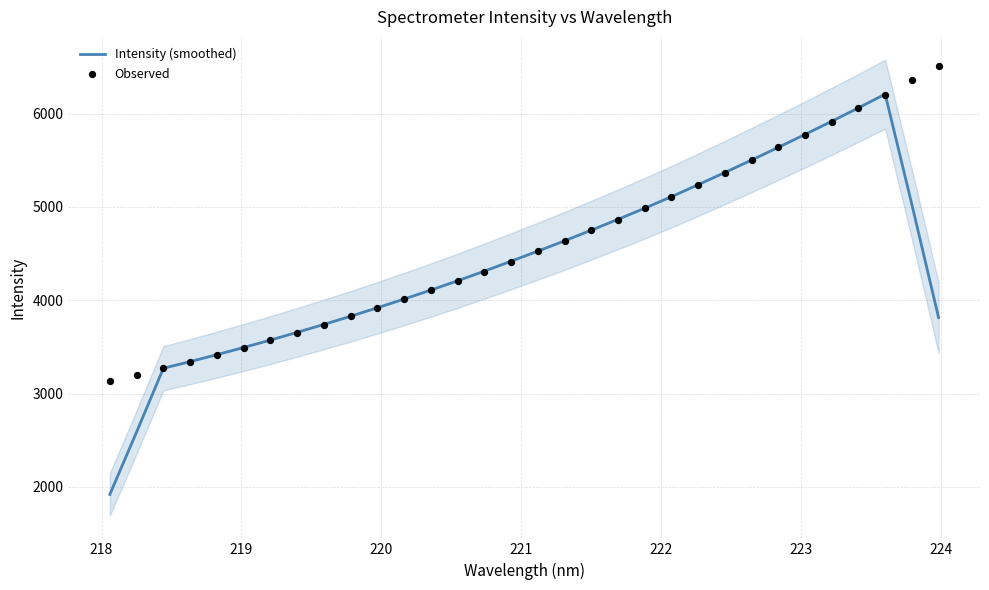

Is the value of Observed at 14 greater than the value of Intensity (smoothed) at 30?

No